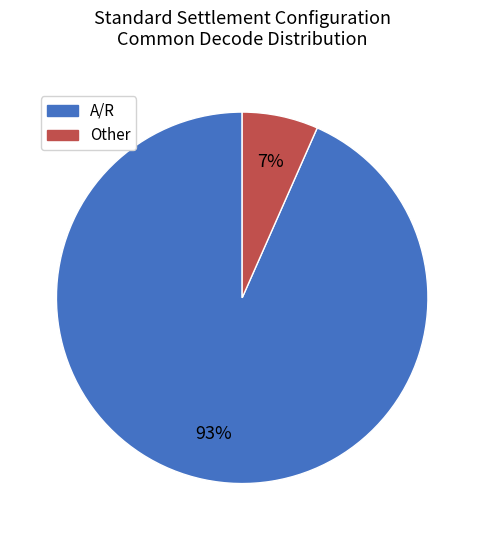

Does any single category account for the majority?

Yes